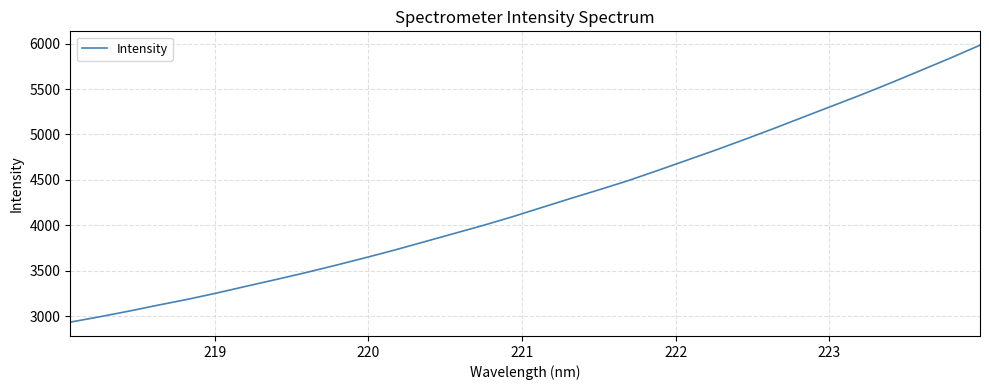

What is the difference between the maximum and minimum values?

3047.3